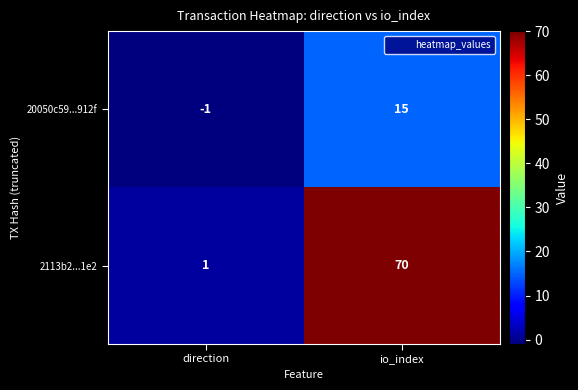

Reading right to left, what are all the values shown in this chart?

20050c59...912f: 15	-1
2113b2...1e2: 70	1